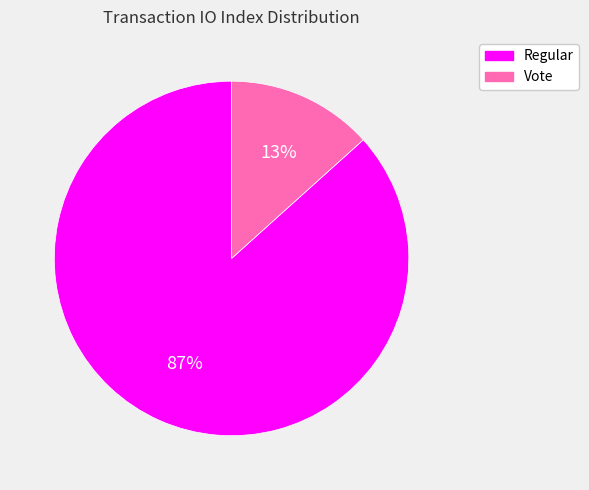

To the nearest percent, what percentage of the pie is Vote?

13%